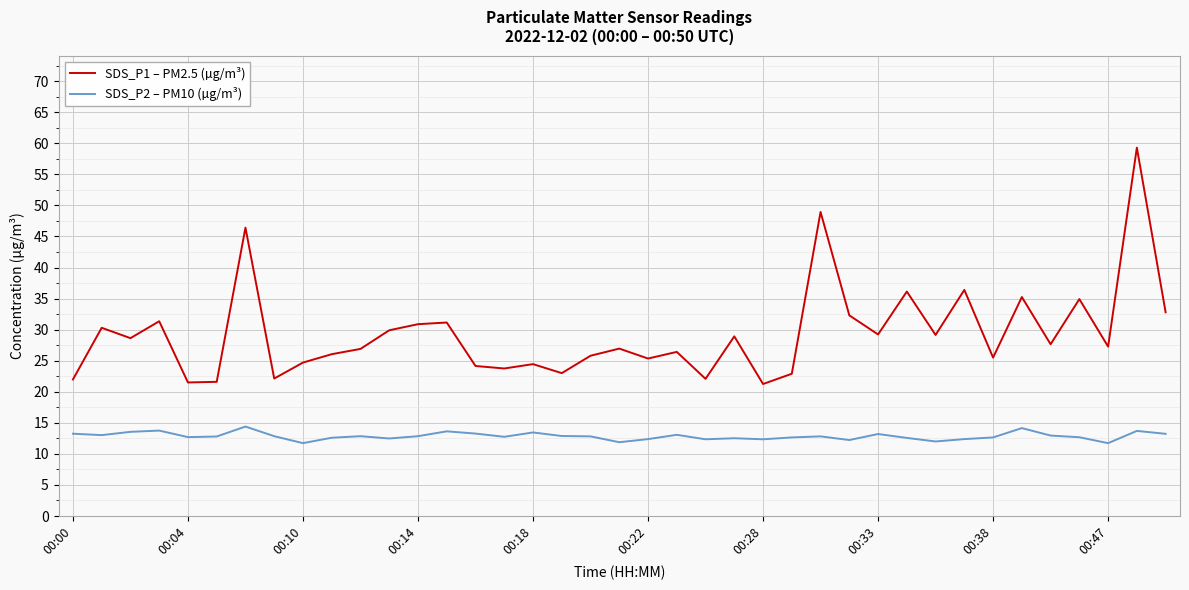

Does the chart have visible grid lines?

Yes